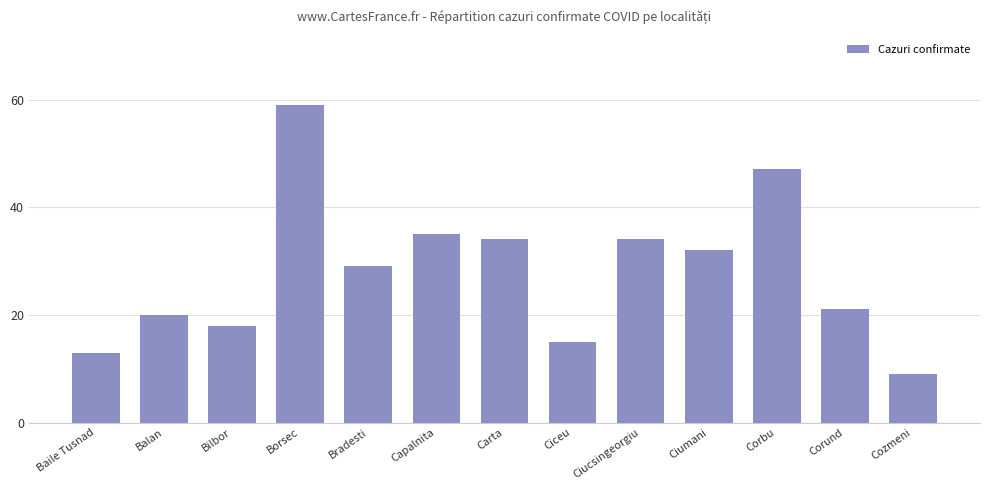

Is it true that the value at Ciucsingeorgiu is 34?

True